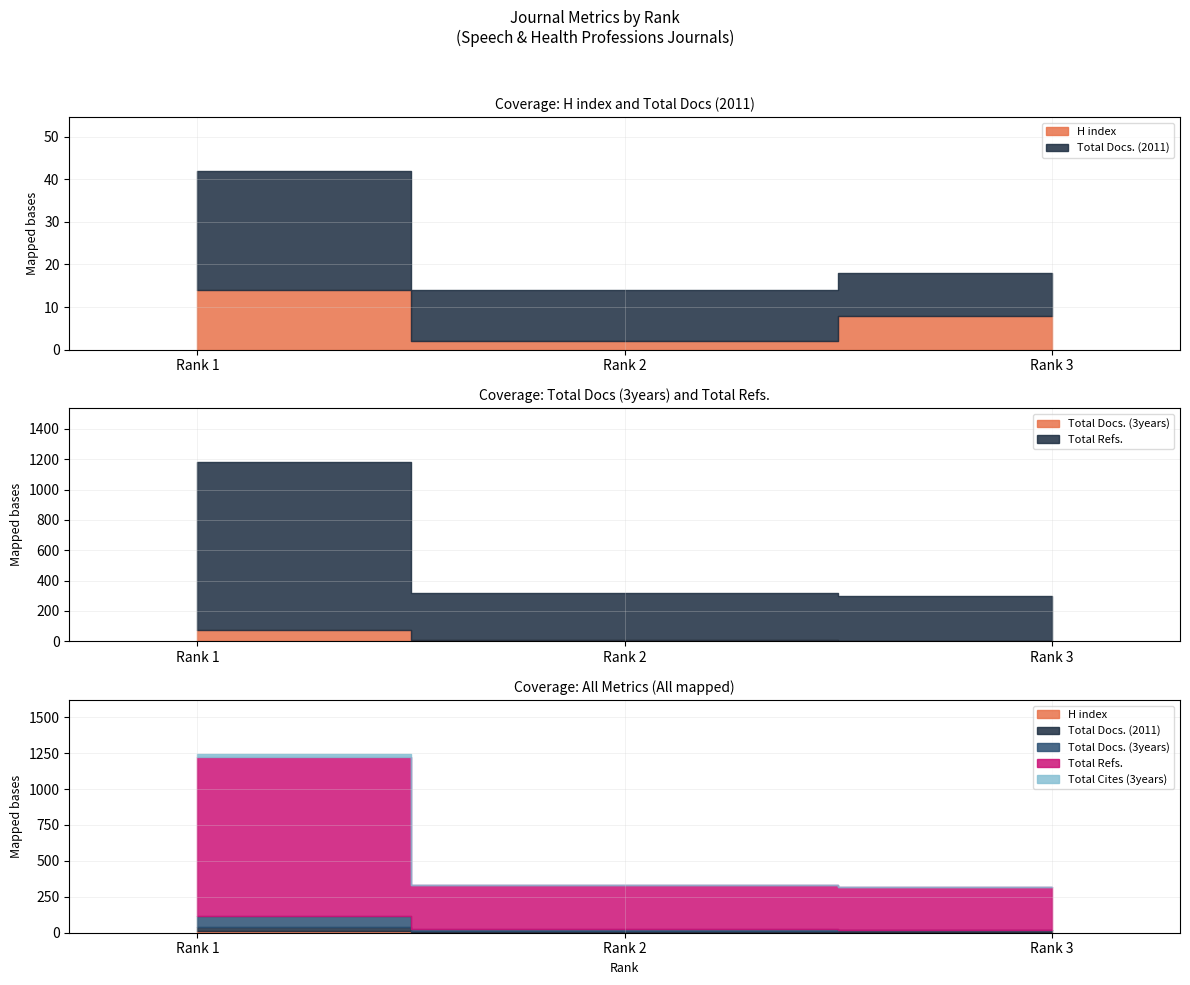

What is the value of the Total Docs. (3years) point at the 2nd from the left?

10